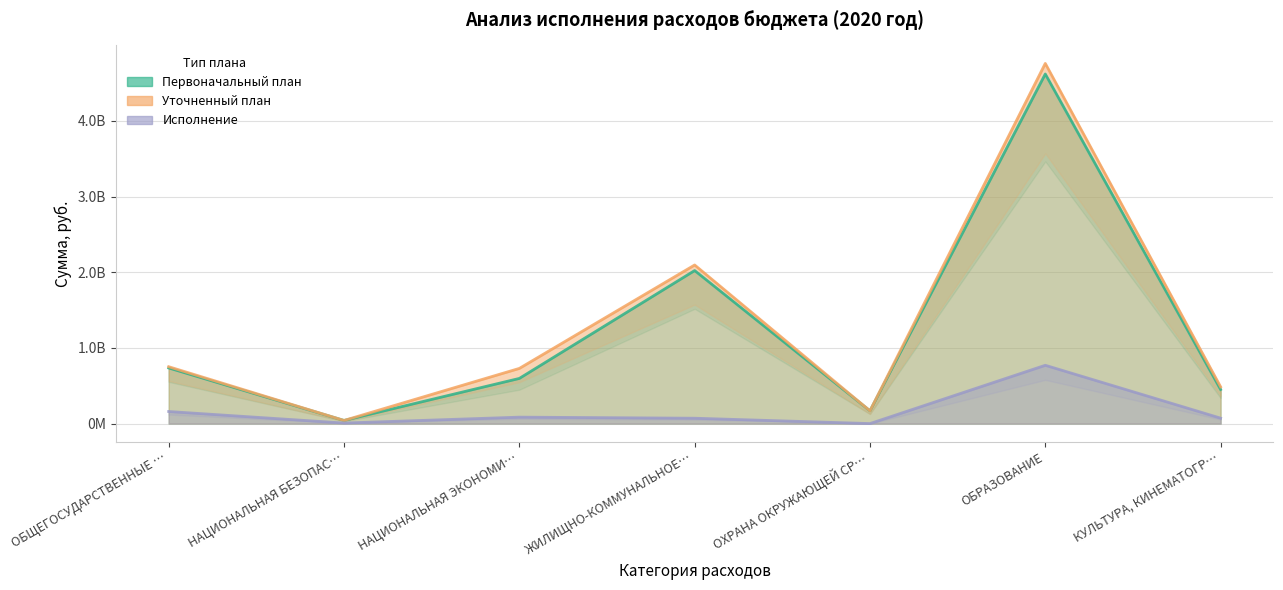

What position from the left is НАЦИОНАЛЬНАЯ БЕЗОПАС…?

2